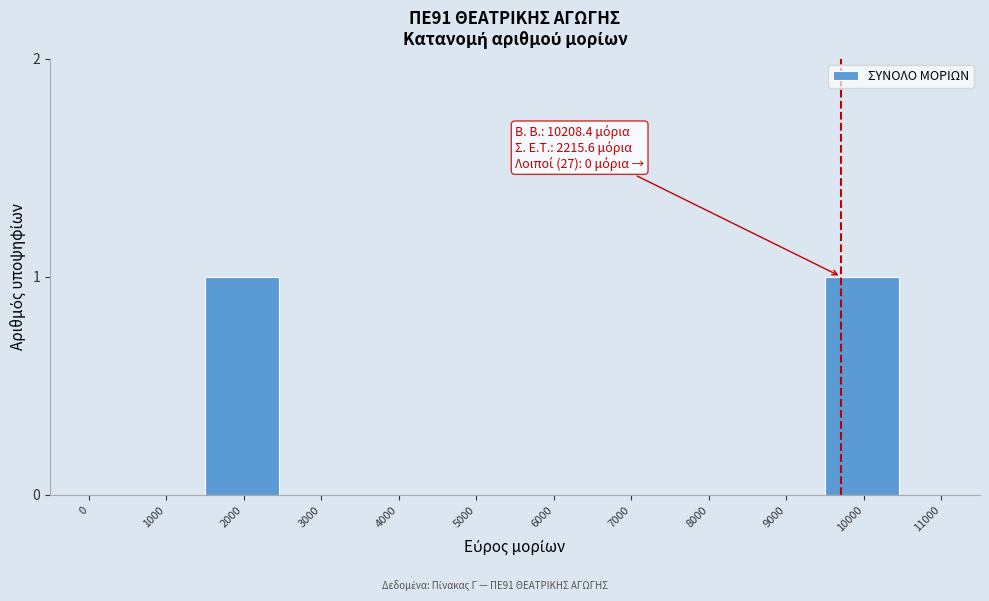

Reading left to right, transcribe all the data shown in this chart.

0=0	1000=0	2000=1	3000=0	4000=0	5000=0	6000=0	7000=0	8000=0	9000=0	10000=1	11000=0